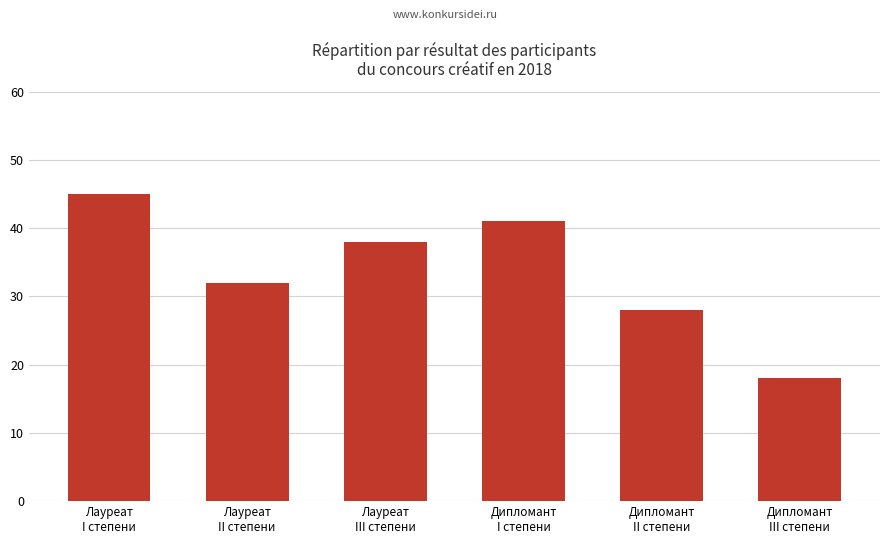

Which category has the lowest value across all series?

Дипломант
III степени